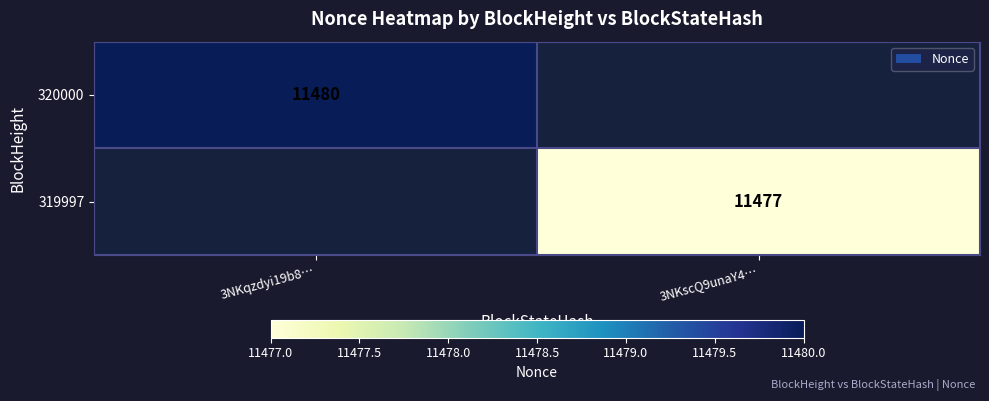

What is the total value across all series at 3NKscQ9unaY4…?

11477